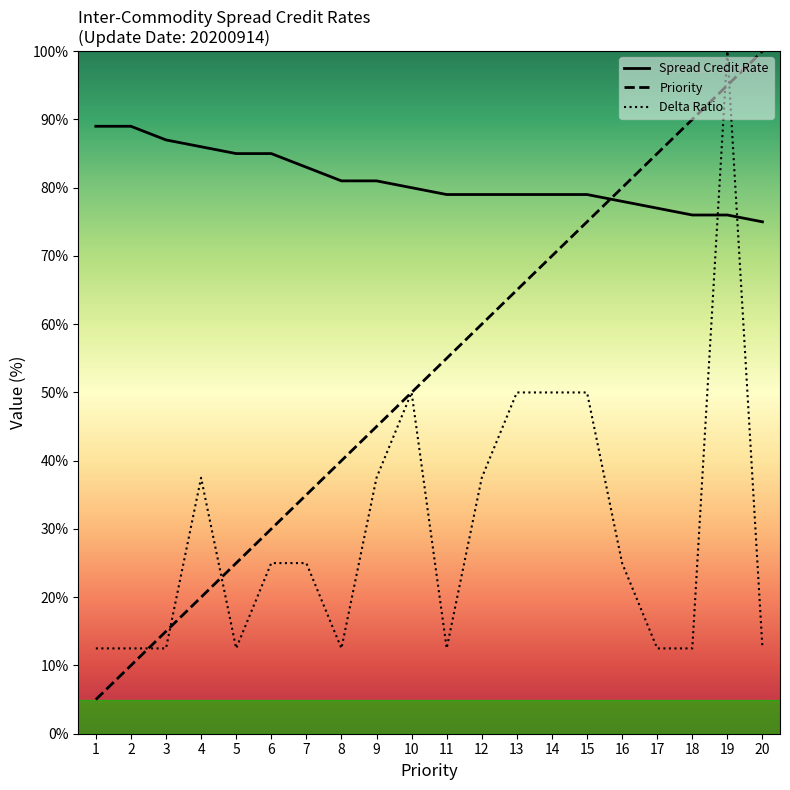

What is the value of the Spread Credit Rate point at the 12th from the left?

79.0